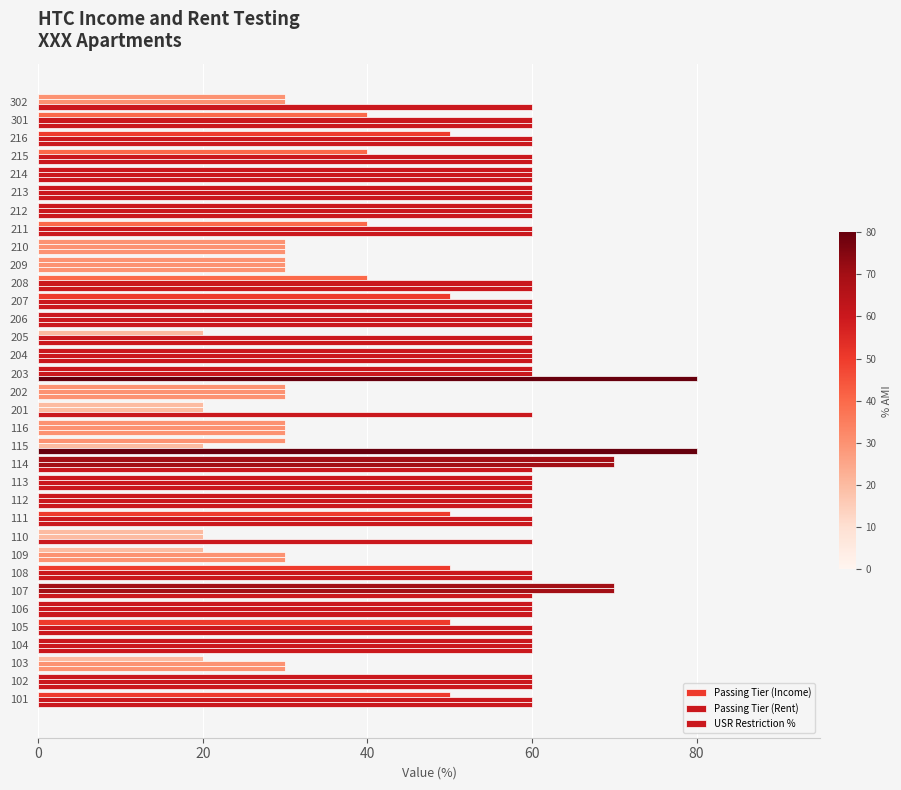

How many series are shown in this chart?

3